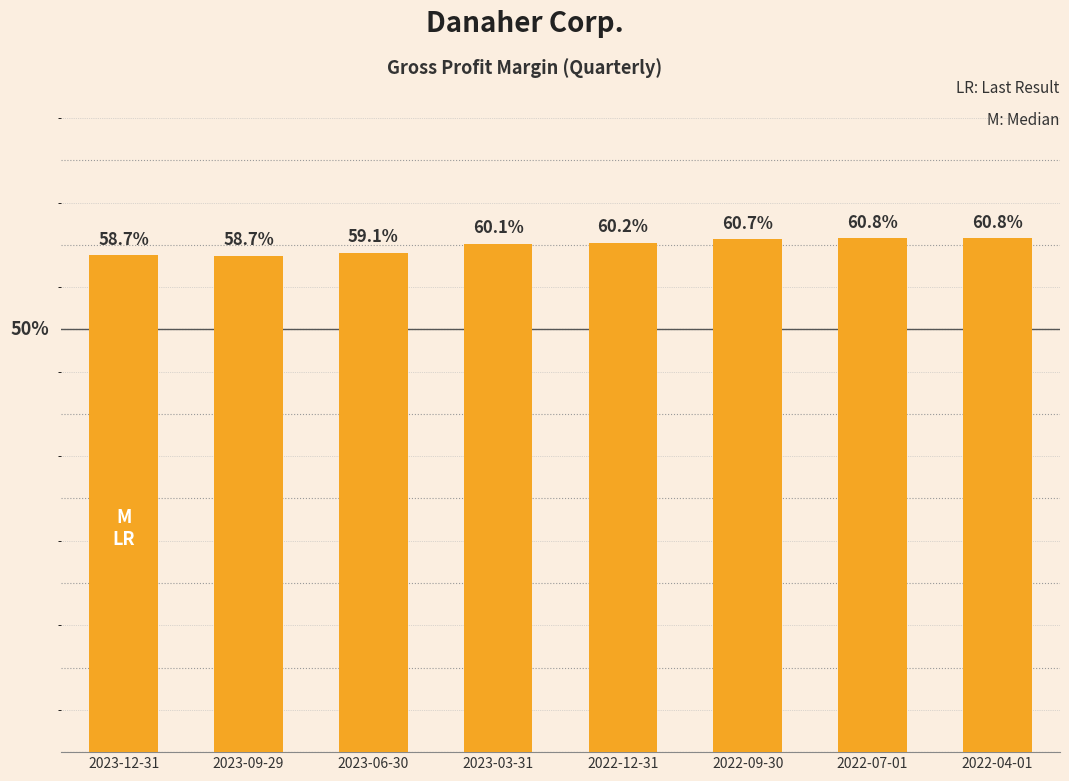

Does the chart contain any negative values?

No